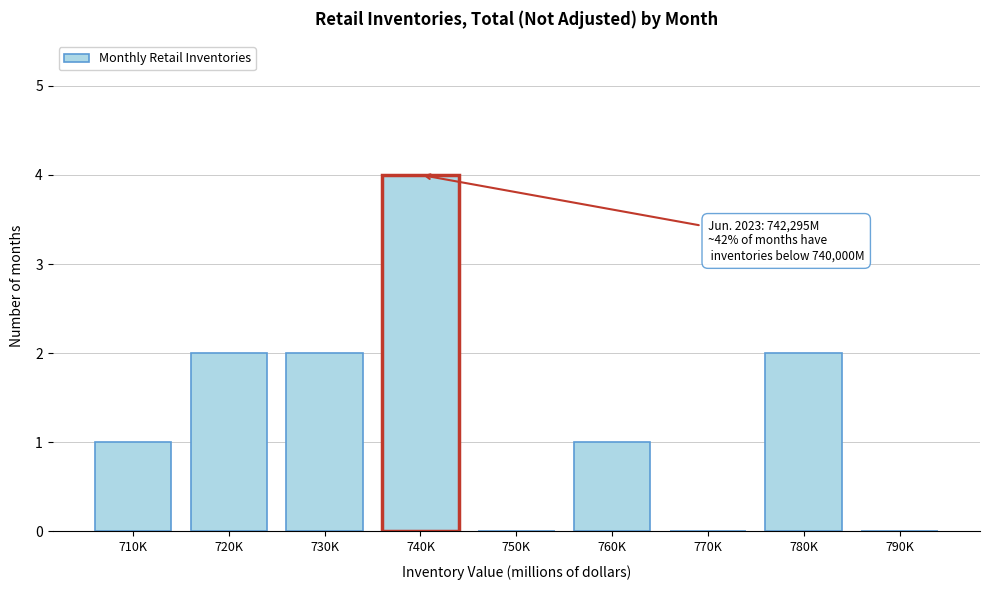

Reading left to right, what are all the values shown in this chart?

710K=1	720K=2	730K=2	740K=4	750K=0	760K=1	770K=0	780K=2	790K=0